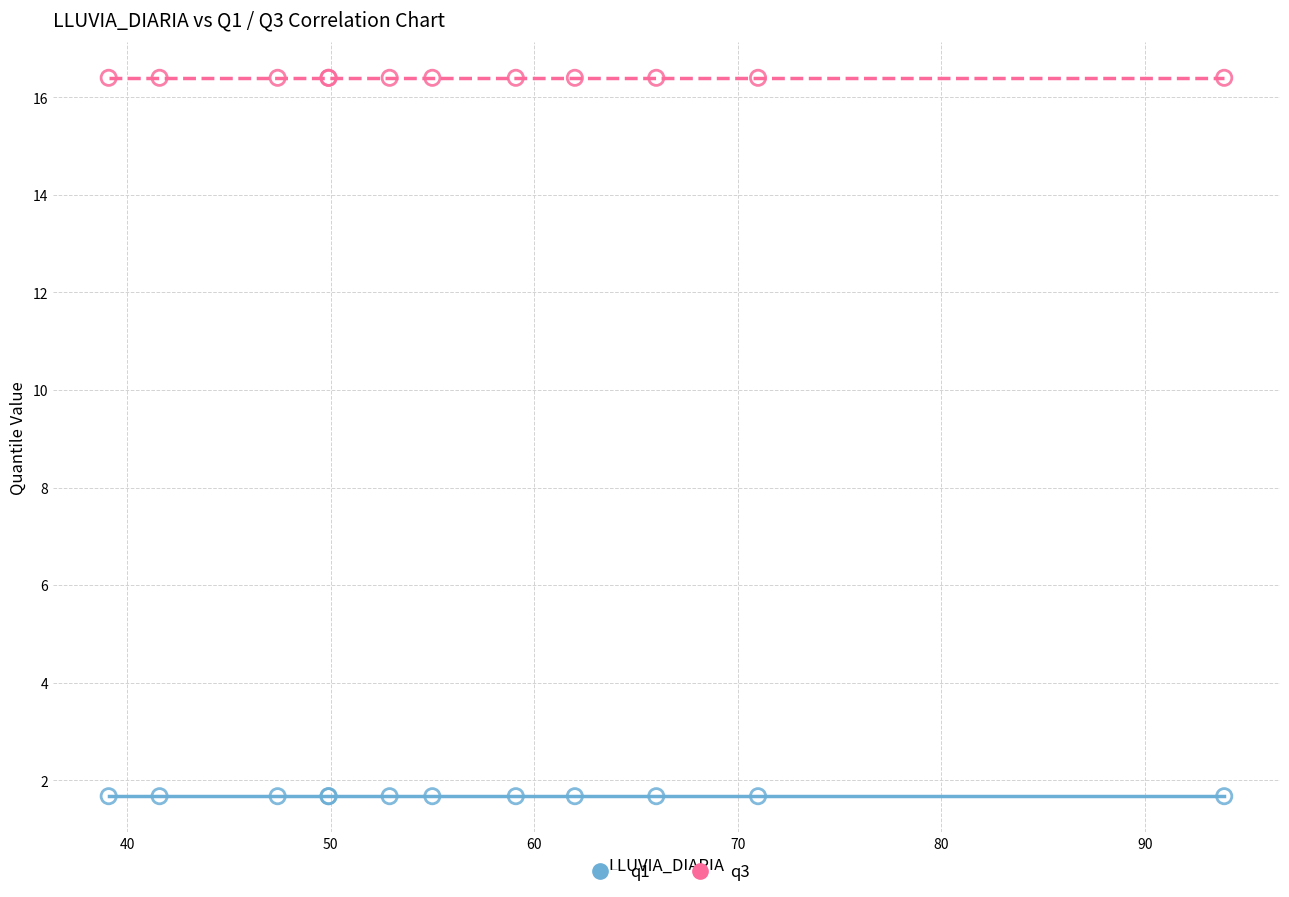

Which series contains the highest Y value?

q3